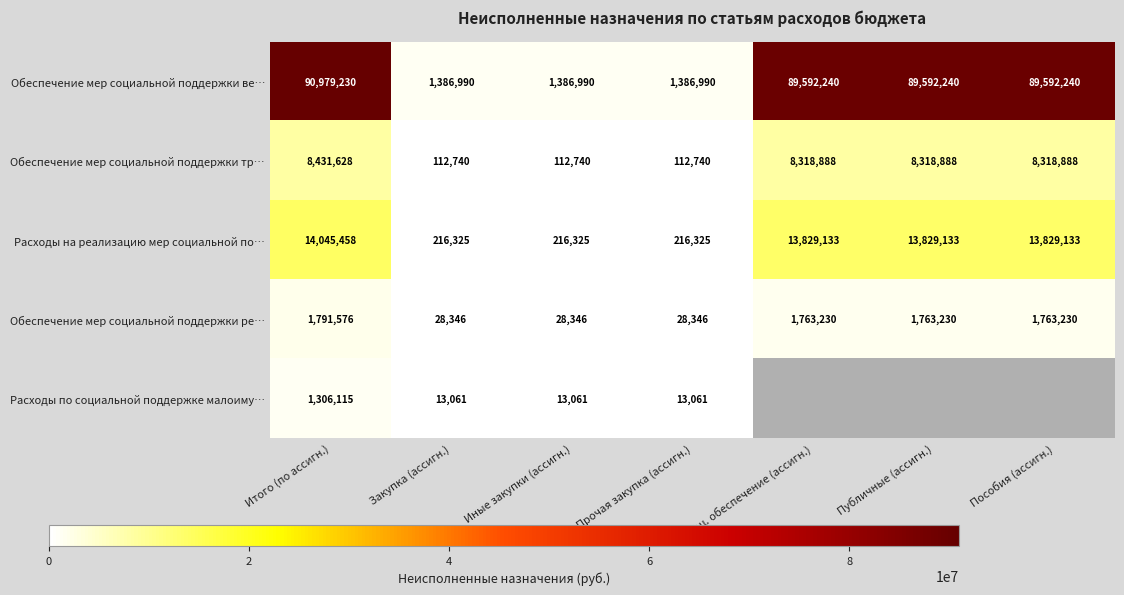

Is the value of Обеспечение мер социальной поддержки ве… at Пособия (ассигн.) greater than the value of Обеспечение мер социальной поддержки ре… at Прочая закупка (ассигн.)?

Yes